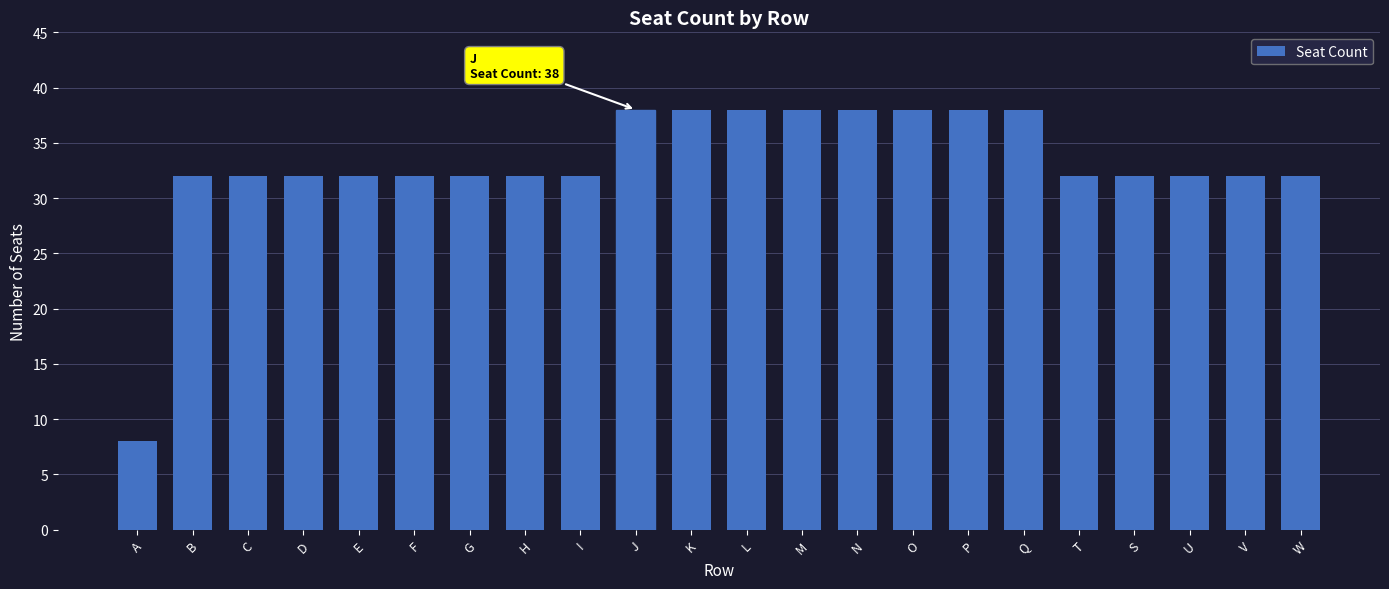

Reading left to right, transcribe all the data shown in this chart.

A=8	B=32	C=32	D=32	E=32	F=32	G=32	H=32	I=32	J=38	K=38	L=38	M=38	N=38	O=38	P=38	Q=38	T=32	S=32	U=32	V=32	W=32